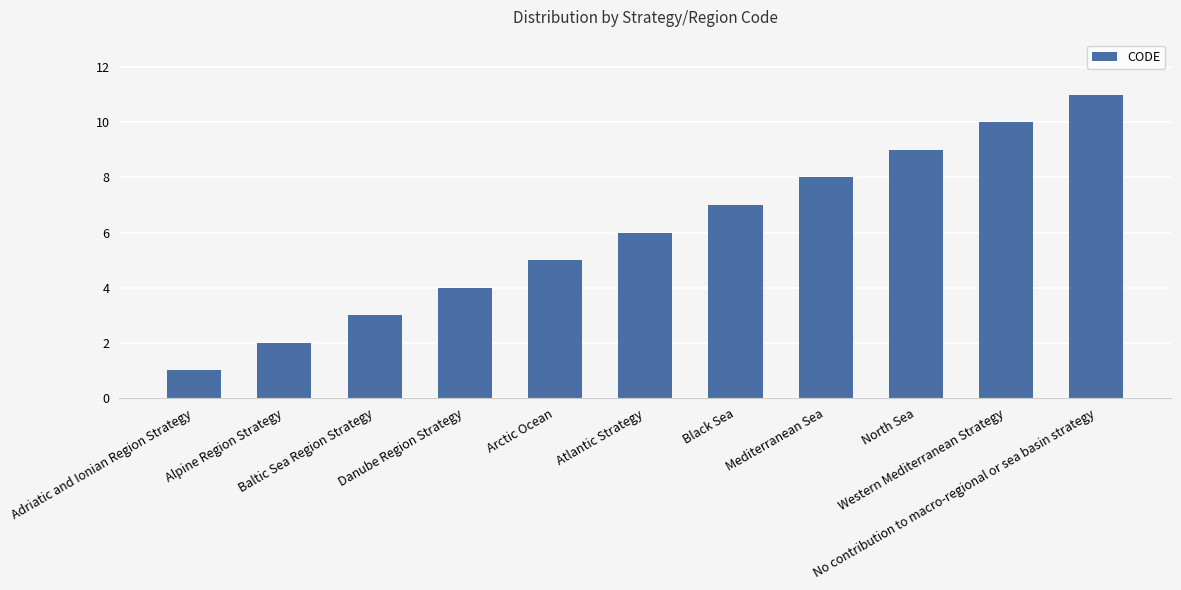

How many data points are less than 6?

5